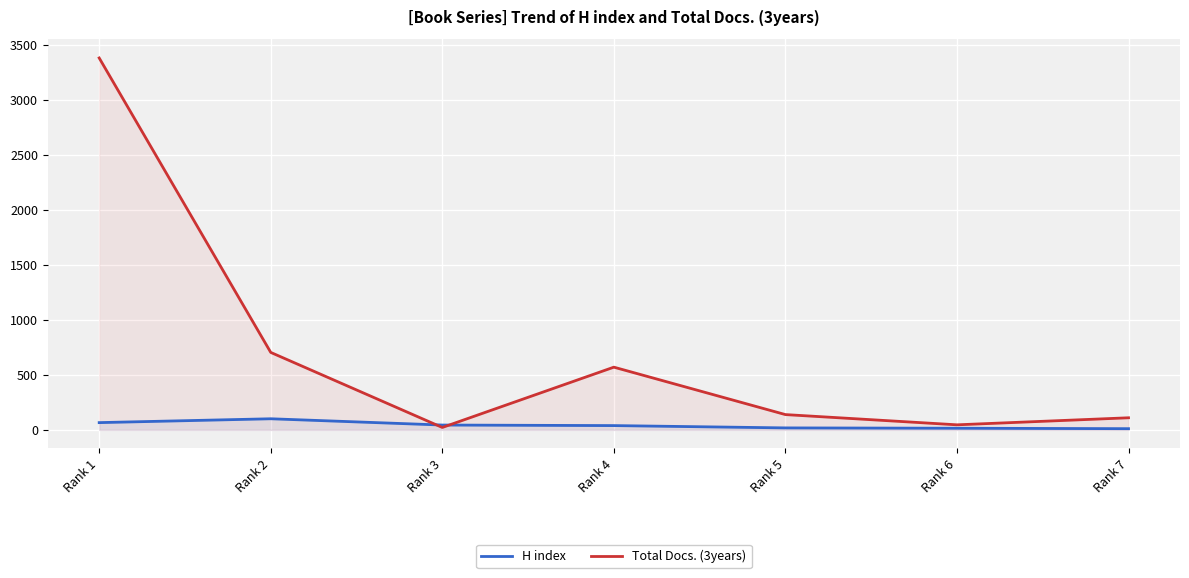

What is the minimum value for H index?

11